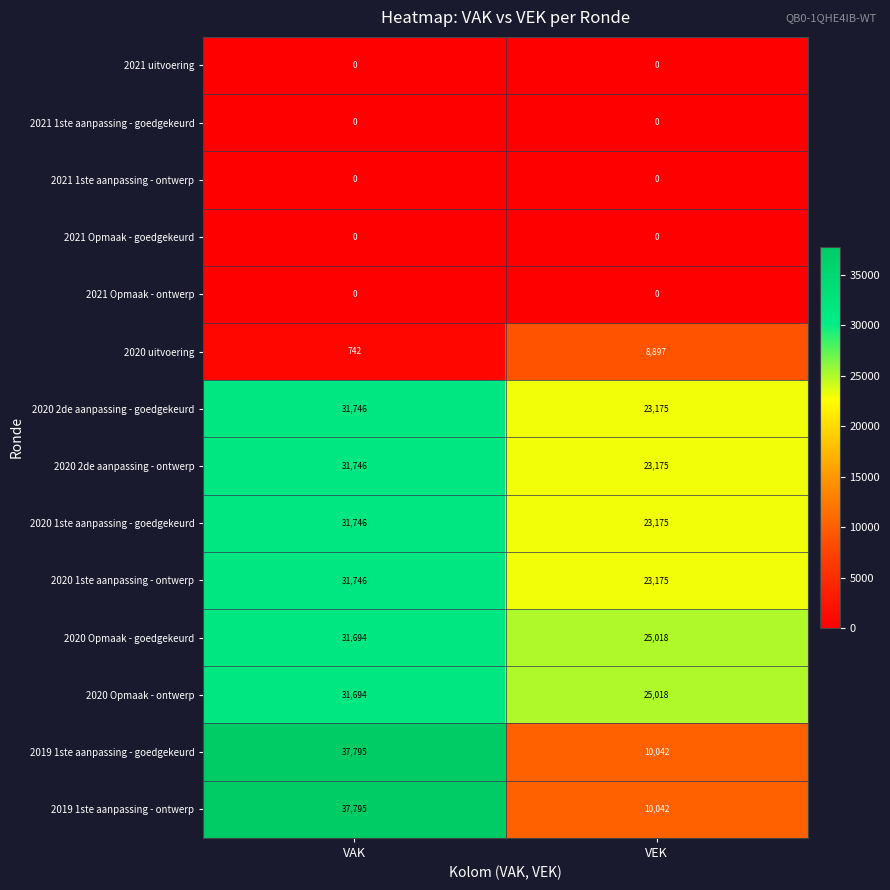

Reading right to left, list all the values displayed in this chart.

2021 uitvoering: 0	0
2021 1ste aanpassing - goedgekeurd: 0	0
2021 1ste aanpassing - ontwerp: 0	0
2021 Opmaak - goedgekeurd: 0	0
2021 Opmaak - ontwerp: 0	0
2020 uitvoering: 8897	742
2020 2de aanpassing - goedgekeurd: 23175	31746
2020 2de aanpassing - ontwerp: 23175	31746
2020 1ste aanpassing - goedgekeurd: 23175	31746
2020 1ste aanpassing - ontwerp: 23175	31746
2020 Opmaak - goedgekeurd: 25018	31694
2020 Opmaak - ontwerp: 25018	31694
2019 1ste aanpassing - goedgekeurd: 10042	37795
2019 1ste aanpassing - ontwerp: 10042	37795